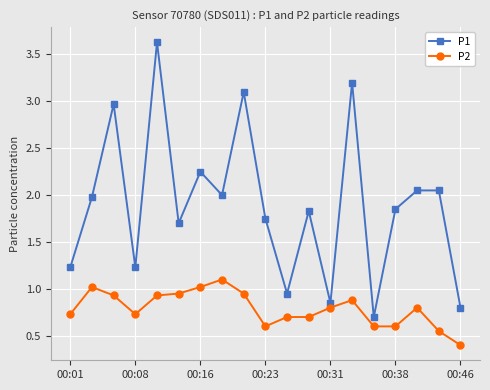

Which series has the widest spread of values?

P1